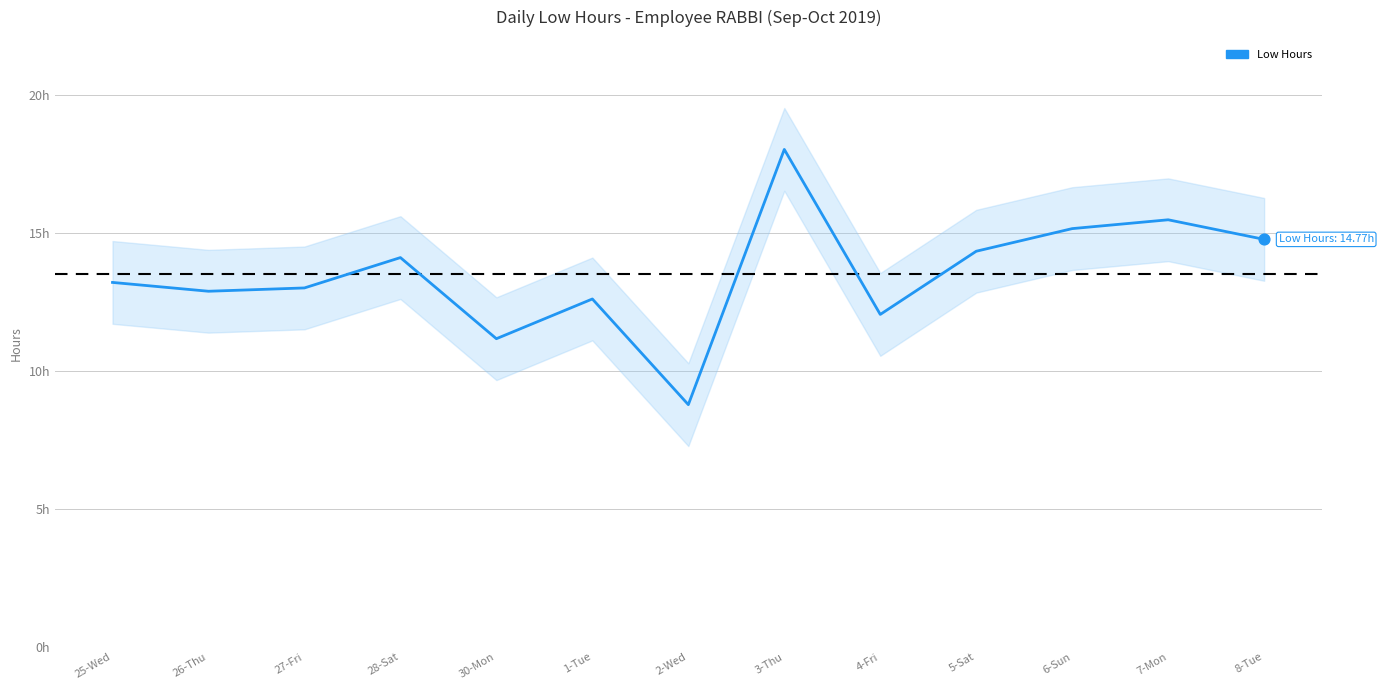

What is the change in value from 26-Thu to 28-Sat?

+1.2